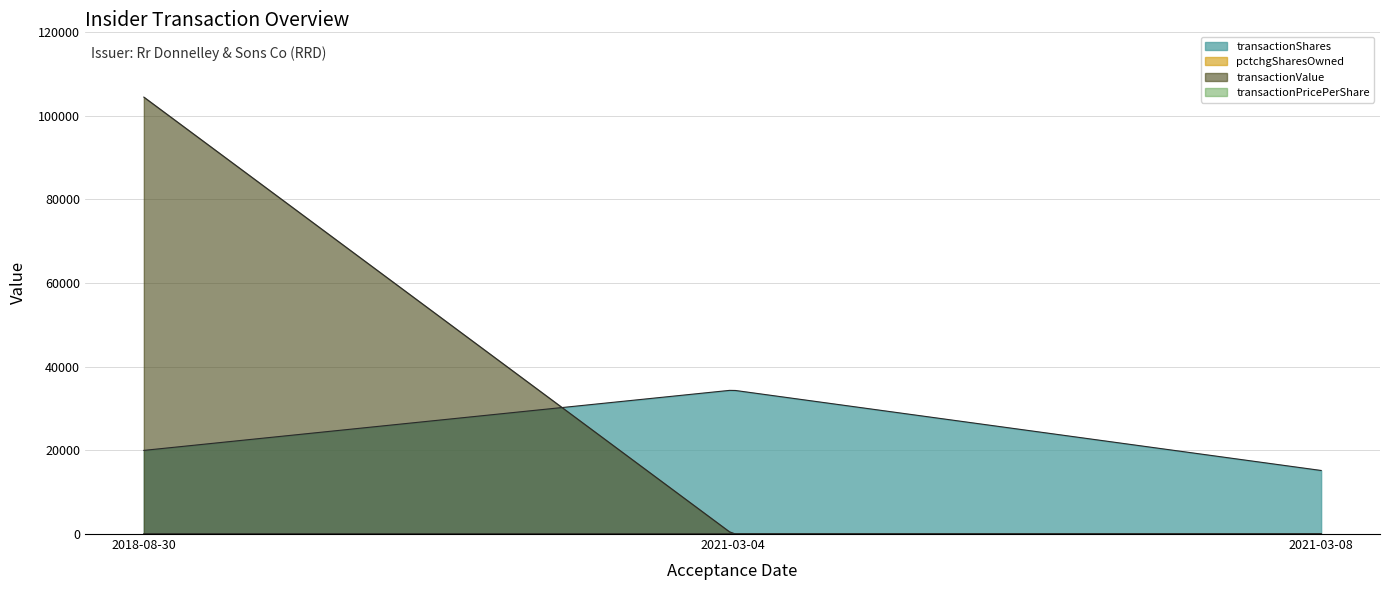

Reading right to left, transcribe all the data shown in this chart.

transactionShares: 15197.0	34420.0	20000.0
pctchgSharesOwned: 11.0	30.0	17.0
transactionValue: 0.0	0.0	104478.0
transactionPricePerShare: 0.0	0.0	5.2